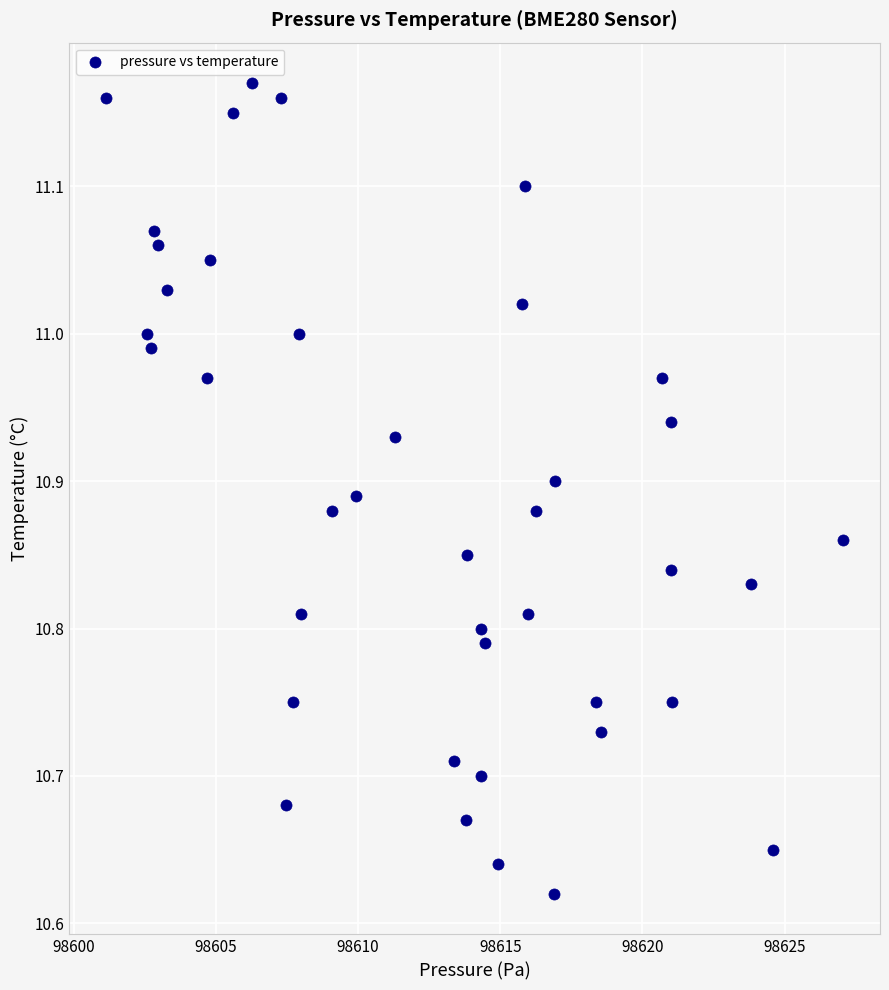

What is the range of X values (max minus min)?

25.9